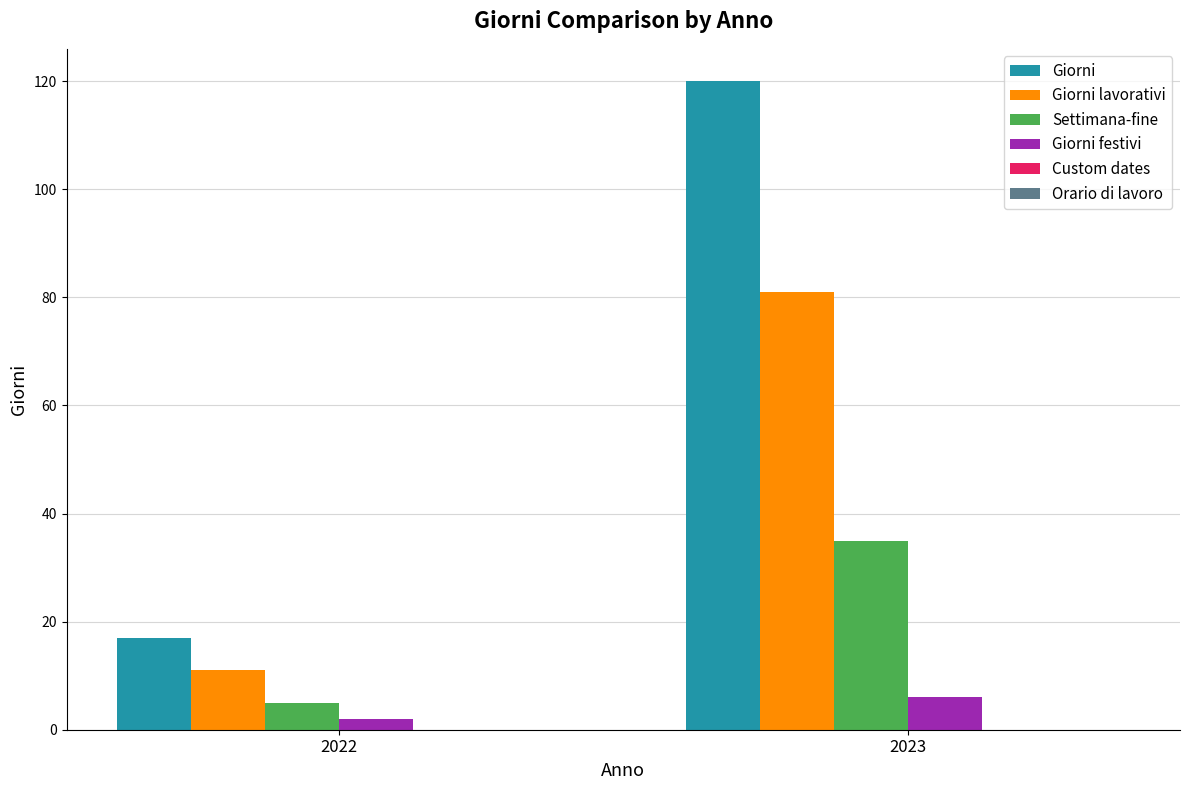

Count the number of categories in the chart.

2